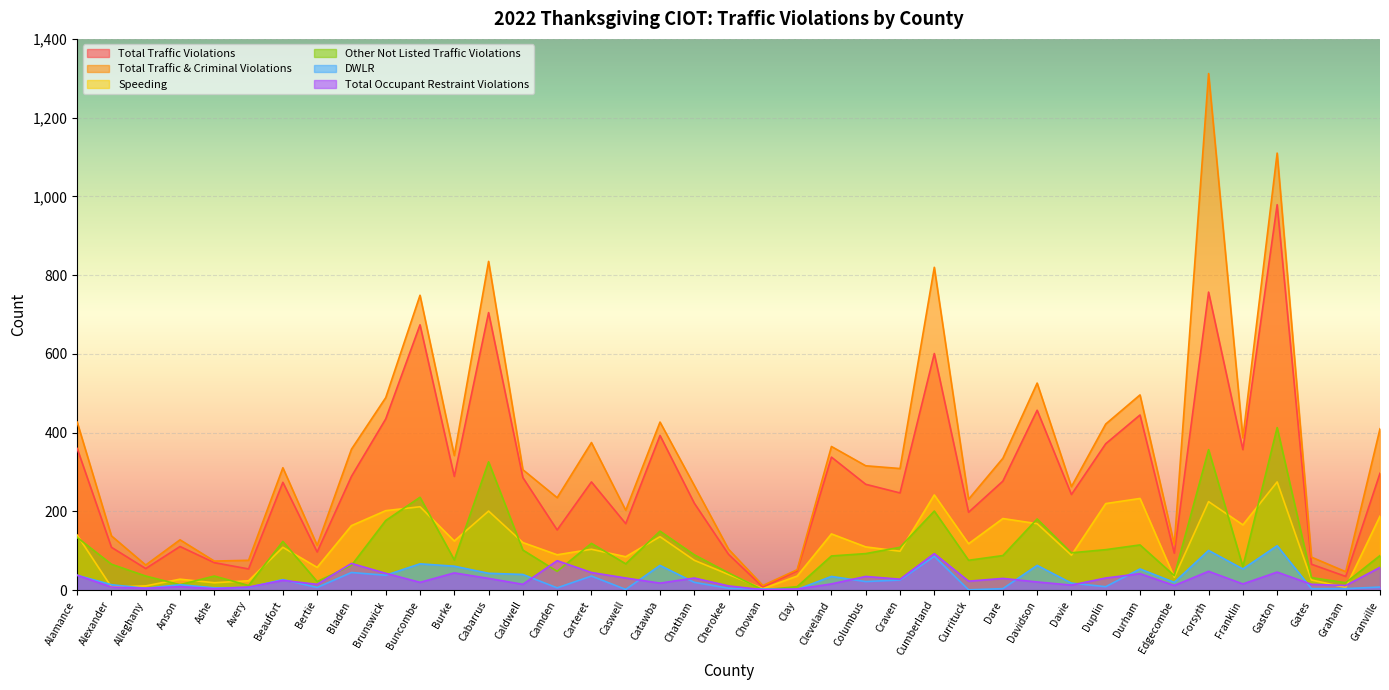

Reading left to right, transcribe all the data shown in this chart.

Total Traffic Violations: Alamance=360	Alexander=109	Alleghany=55	Anson=111	Ashe=70	Avery=54	Beaufort=274	Bertie=97	Bladen=289	Brunswick=435	Buncombe=674	Burke=289	Cabarrus=705	Caldwell=286	Camden=153	Carteret=275	Caswell=169	Catawba=393	Chatham=221	Cherokee=91	Chowan=8	Clay=49	Cleveland=338	Columbus=269	Craven=247	Cumberland=601	Currituck=198	Dare=277	Davidson=457	Davie=243	Duplin=372	Durham=445	Edgecombe=94	Forsyth=757	Franklin=357	Gaston=979	Gates=66	Graham=35	Granville=297
Total Traffic & Criminal Violations: Alamance=427	Alexander=138	Alleghany=64	Anson=128	Ashe=74	Avery=76	Beaufort=311	Bertie=114	Bladen=358	Brunswick=489	Buncombe=749	Burke=342	Cabarrus=835	Caldwell=306	Camden=235	Carteret=375	Caswell=203	Catawba=427	Chatham=266	Cherokee=104	Chowan=12	Clay=52	Cleveland=365	Columbus=316	Craven=309	Cumberland=820	Currituck=231	Dare=335	Davidson=526	Davie=263	Duplin=422	Durham=496	Edgecombe=116	Forsyth=1312	Franklin=387	Gaston=1110	Gates=84	Graham=47	Granville=410
Speeding: Alamance=140	Alexander=8	Alleghany=11	Anson=28	Ashe=19	Avery=24	Beaufort=109	Bertie=58	Bladen=164	Brunswick=202	Buncombe=212	Burke=125	Cabarrus=201	Caldwell=121	Camden=90	Carteret=104	Caswell=85	Catawba=136	Chatham=76	Cherokee=40	Chowan=4	Clay=36	Cleveland=143	Columbus=110	Craven=99	Cumberland=242	Currituck=118	Dare=182	Davidson=169	Davie=89	Duplin=220	Durham=233	Edgecombe=33	Forsyth=225	Franklin=166	Gaston=275	Gates=26	Graham=7	Granville=188
Other Not Listed Traffic Violations: Alamance=134	Alexander=66	Alleghany=36	Anson=14	Ashe=36	Avery=12	Beaufort=124	Bertie=22	Bladen=63	Brunswick=177	Buncombe=236	Burke=77	Cabarrus=326	Caldwell=102	Camden=48	Carteret=119	Caswell=67	Catawba=150	Chatham=90	Cherokee=44	Chowan=1	Clay=9	Cleveland=87	Columbus=93	Craven=109	Cumberland=201	Currituck=76	Dare=88	Davidson=181	Davie=95	Duplin=103	Durham=115	Edgecombe=37	Forsyth=357	Franklin=60	Gaston=413	Gates=32	Graham=19	Granville=88
DWLR: Alamance=38	Alexander=14	Alleghany=5	Anson=14	Ashe=6	Avery=7	Beaufort=27	Bertie=7	Bladen=45	Brunswick=38	Buncombe=67	Burke=61	Cabarrus=43	Caldwell=40	Camden=6	Carteret=36	Caswell=2	Catawba=63	Chatham=20	Cherokee=5	Chowan=3	Clay=2	Cleveland=35	Columbus=22	Craven=26	Cumberland=86	Currituck=1	Dare=4	Davidson=63	Davie=18	Duplin=9	Durham=54	Edgecombe=20	Forsyth=101	Franklin=54	Gaston=113	Gates=4	Graham=4	Granville=8
Total Occupant Restraint Violations: Alamance=38	Alexander=8	Alleghany=5	Anson=9	Ashe=4	Avery=8	Beaufort=25	Bertie=15	Bladen=68	Brunswick=43	Buncombe=20	Burke=44	Cabarrus=30	Caldwell=15	Camden=75	Carteret=45	Caswell=31	Catawba=18	Chatham=31	Cherokee=11	Chowan=1	Clay=3	Cleveland=16	Columbus=35	Craven=28	Cumberland=93	Currituck=23	Dare=30	Davidson=21	Davie=13	Duplin=31	Durham=42	Edgecombe=12	Forsyth=48	Franklin=16	Gaston=46	Gates=15	Graham=12	Granville=58